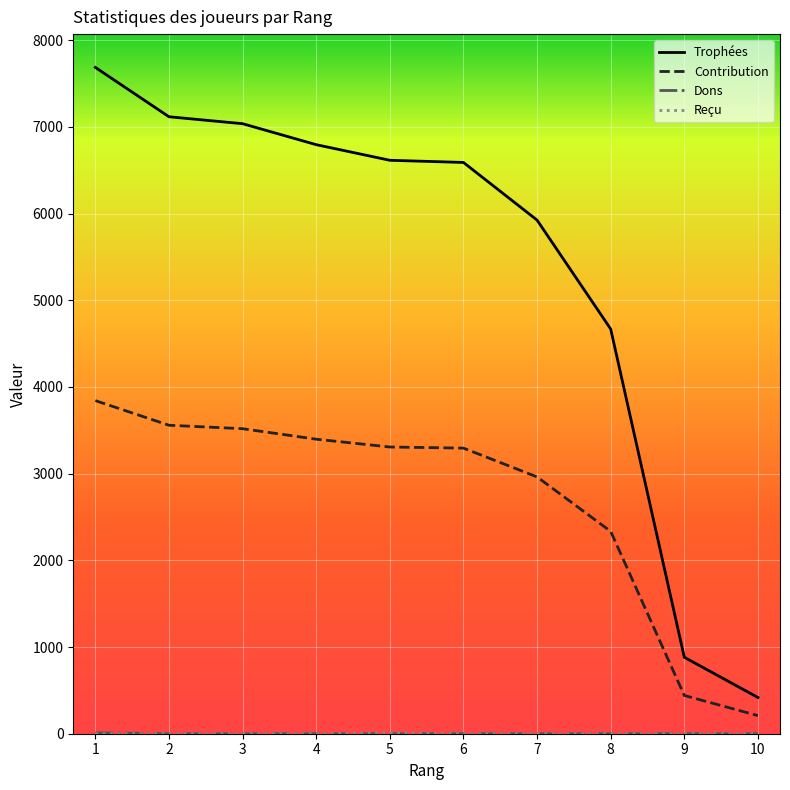

Which series has the widest spread of values?

Trophées